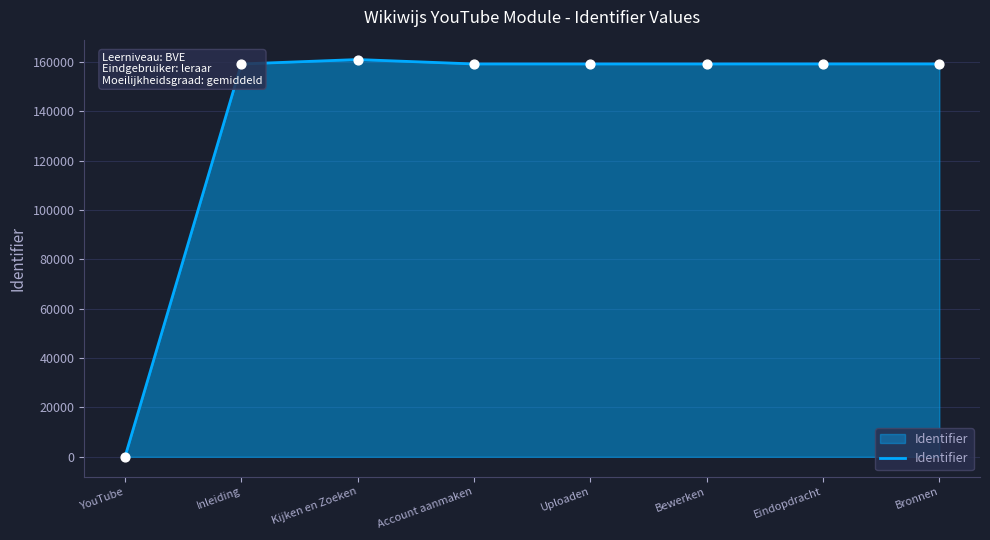

What is the change in value from Uploaden to Eindopdracht?

+14